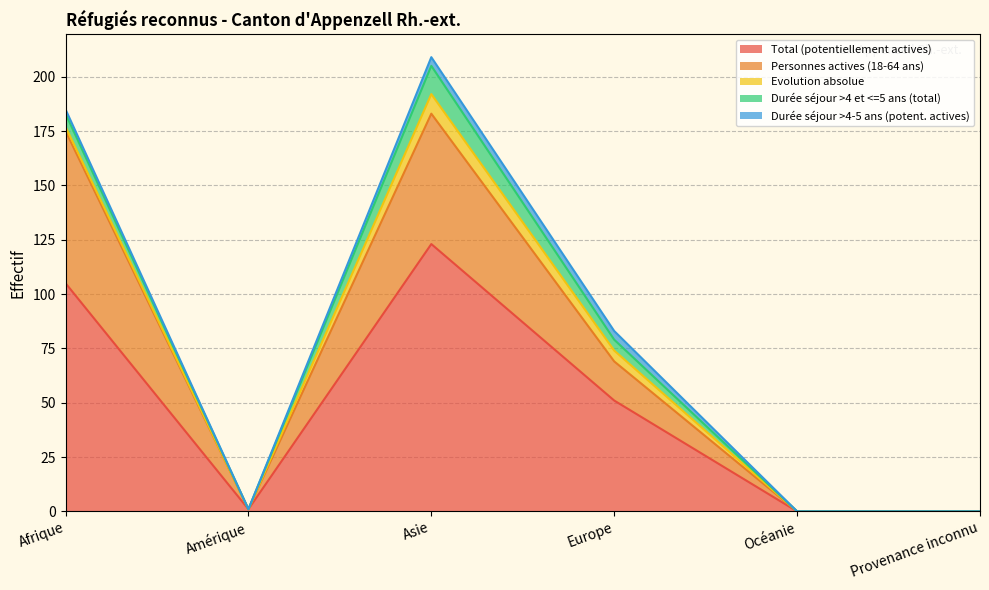

Does the chart have visible grid lines?

Yes